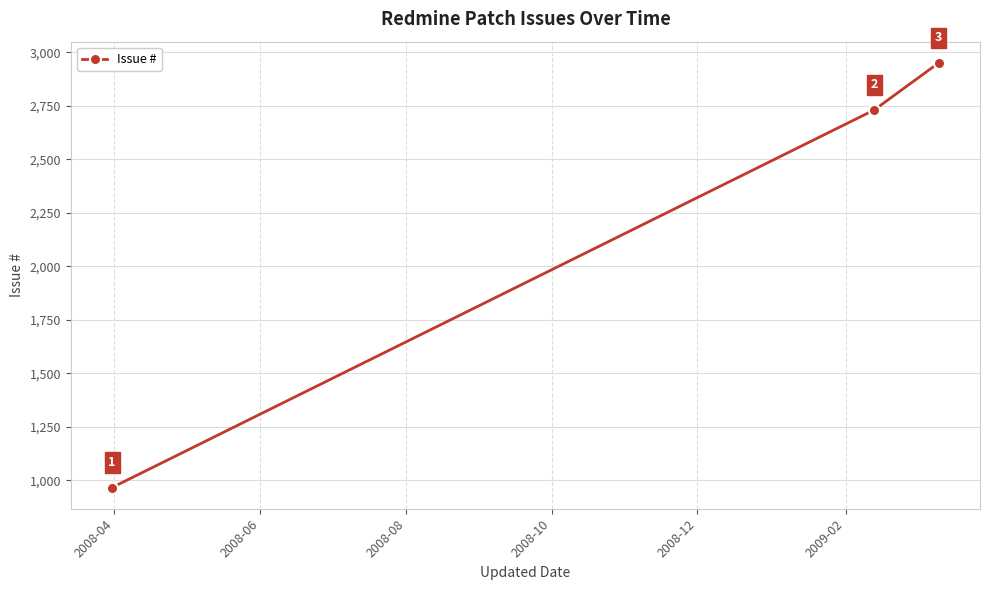

What is the average value?

2215